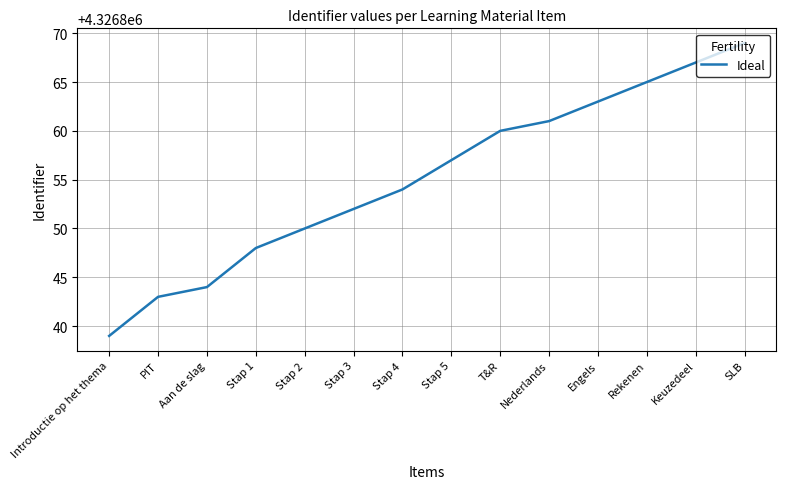

True or false: the data shows 4326867 at Keuzedeel.

True